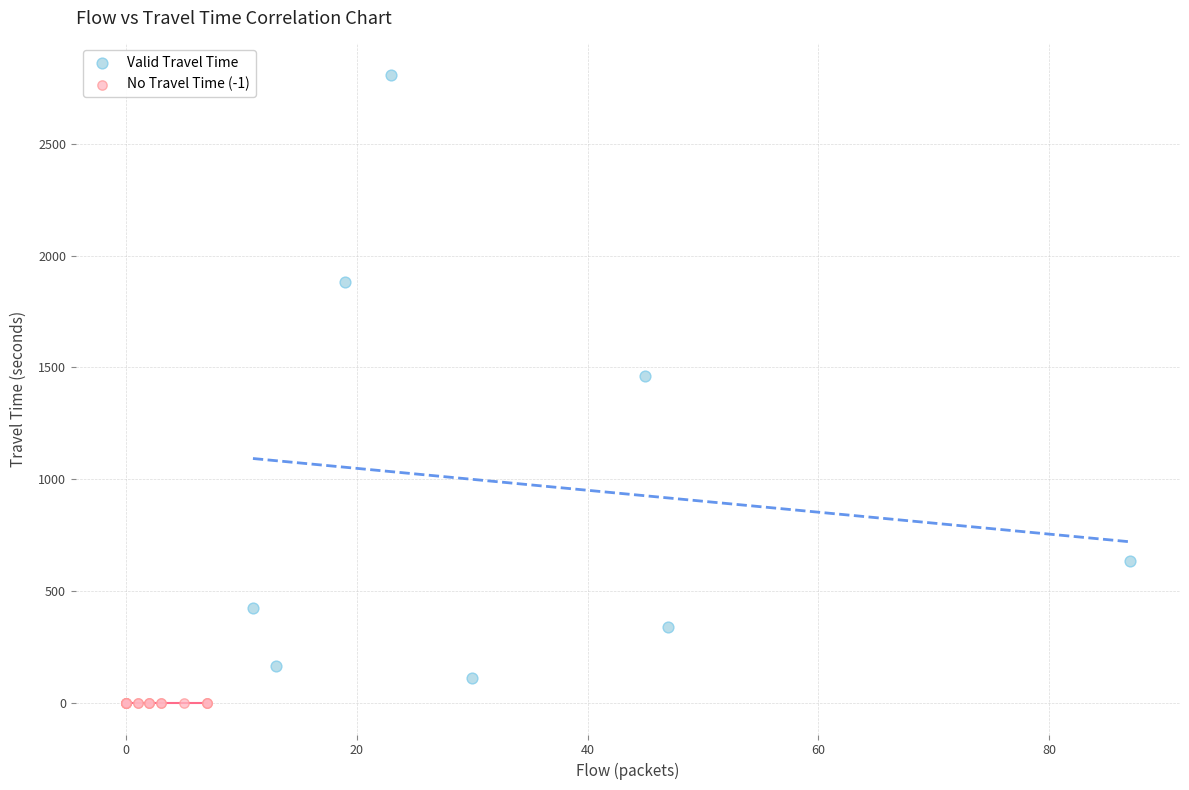

Which series reaches the maximum Y coordinate?

Valid Travel Time